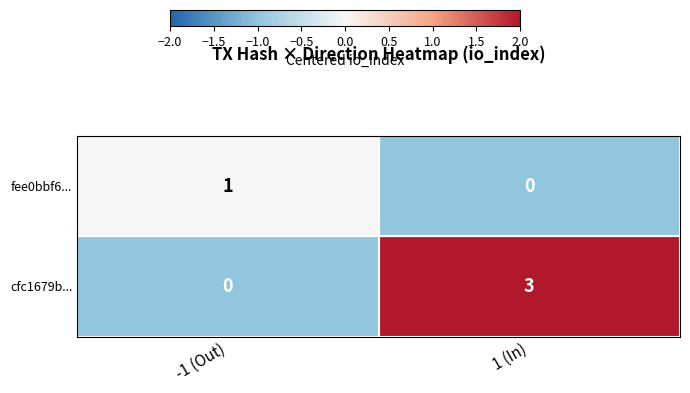

True or false: cfc1679b... has a value of 2 at 1 (In).

False